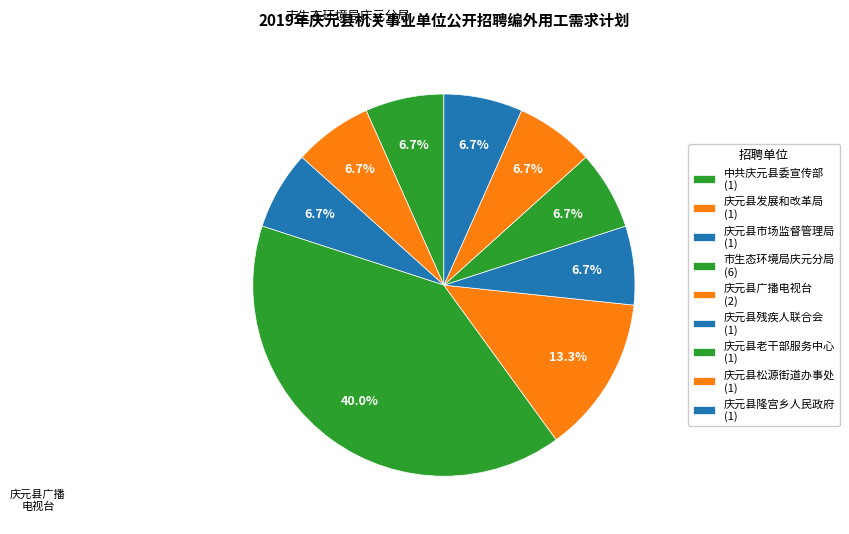

Rank the categories by value from lowest to highest.

中共庆元县委宣传部, 庆元县发展和改革局, 庆元县市场监督管理局, 庆元县残疾人联合会, 庆元县老干部服务中心, 庆元县松源街道办事处, 庆元县隆宫乡人民政府, 庆元县广播电视台, 市生态环境局庆元分局